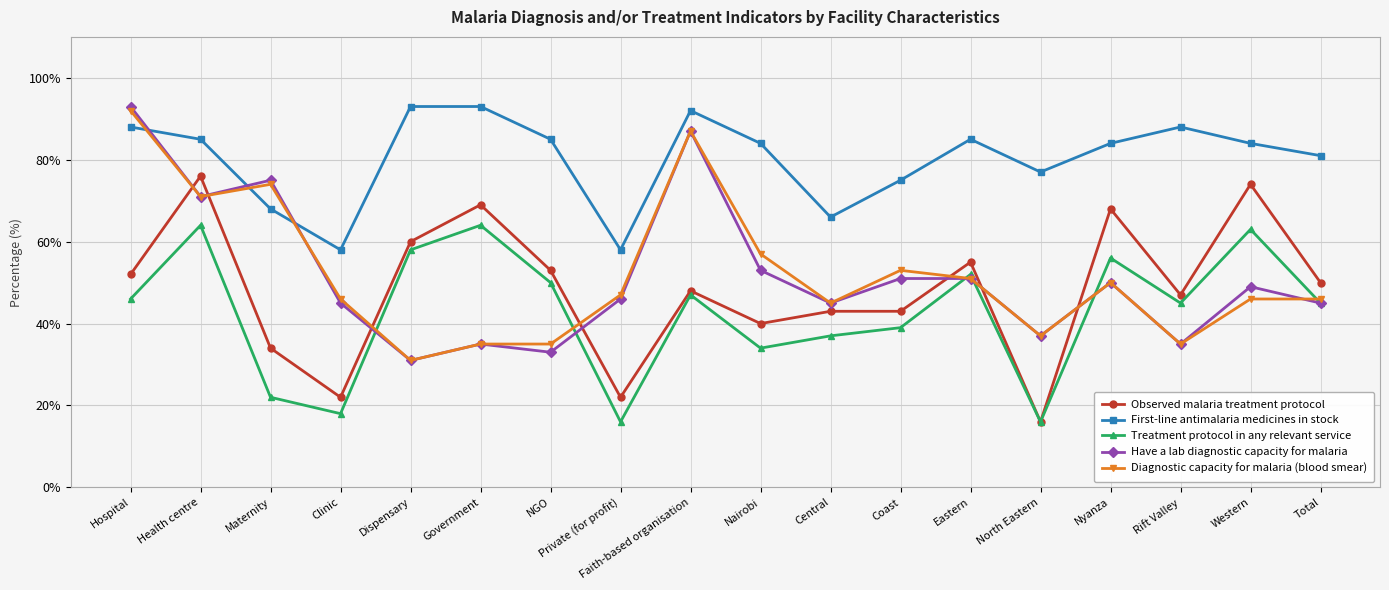

What position from the right is Private (for profit)?

11